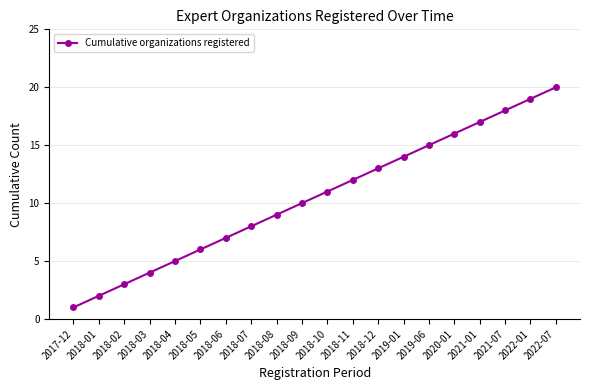

List the labels in order of value, largest first.

2022-07, 2022-01, 2021-07, 2021-01, 2020-01, 2019-06, 2019-01, 2018-12, 2018-11, 2018-10, 2018-09, 2018-08, 2018-07, 2018-06, 2018-05, 2018-04, 2018-03, 2018-02, 2018-01, 2017-12